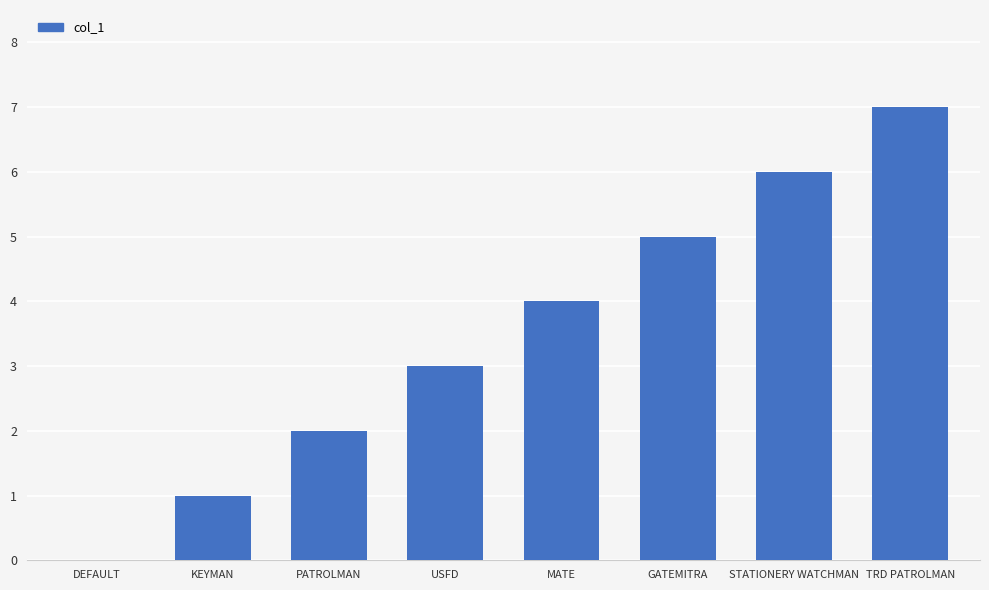

What is the maximum value shown in the chart?

7